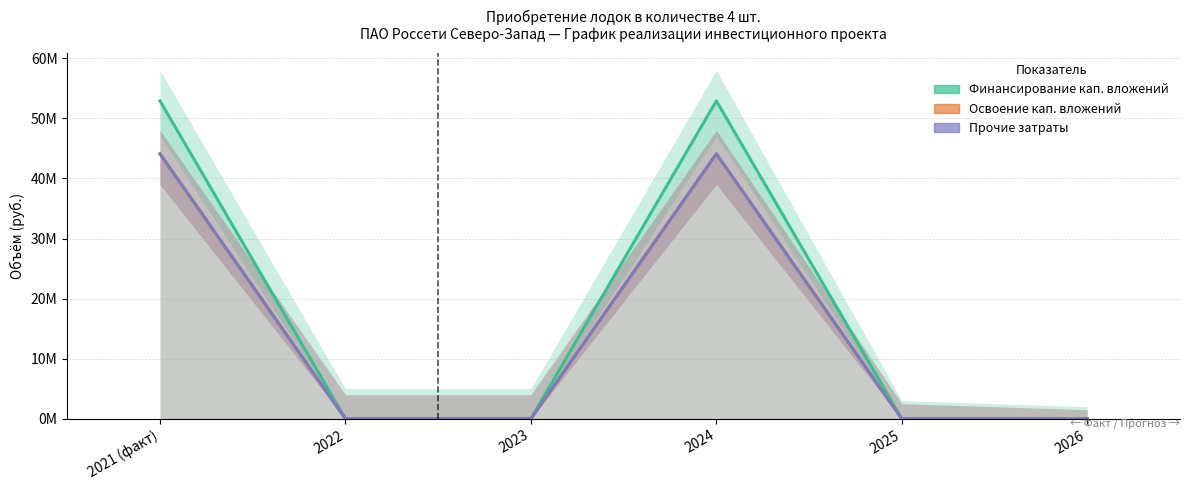

True or false: Финансирование кап. вложений and Прочие затраты intersect in this chart.

False